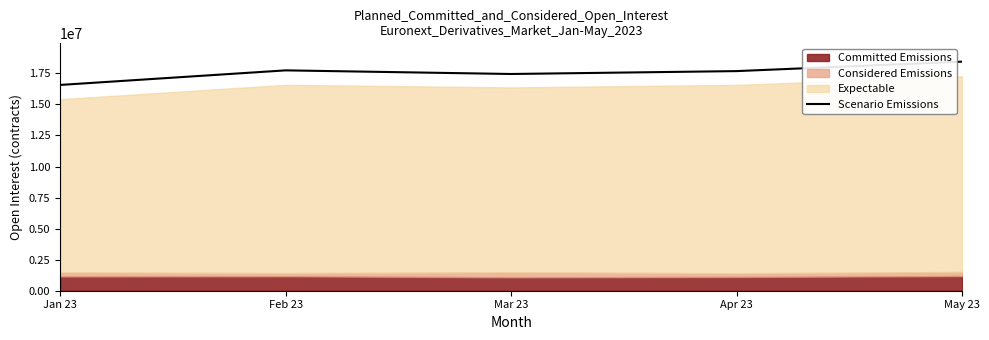

What is the label of the 2nd point from the right?

Apr 23